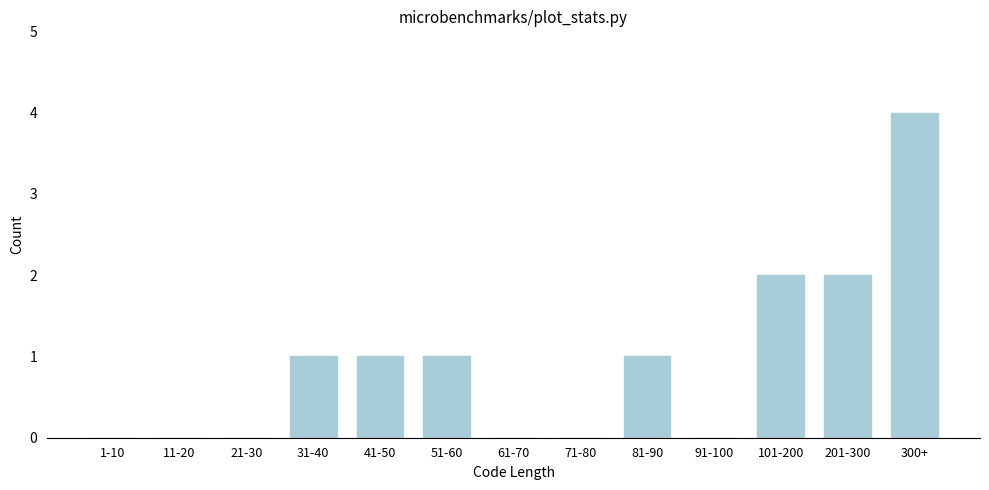

Reading left to right, transcribe all the data shown in this chart.

1-10=0	11-20=0	21-30=0	31-40=1	41-50=1	51-60=1	61-70=0	71-80=0	81-90=1	91-100=0	101-200=2	201-300=2	300+=4